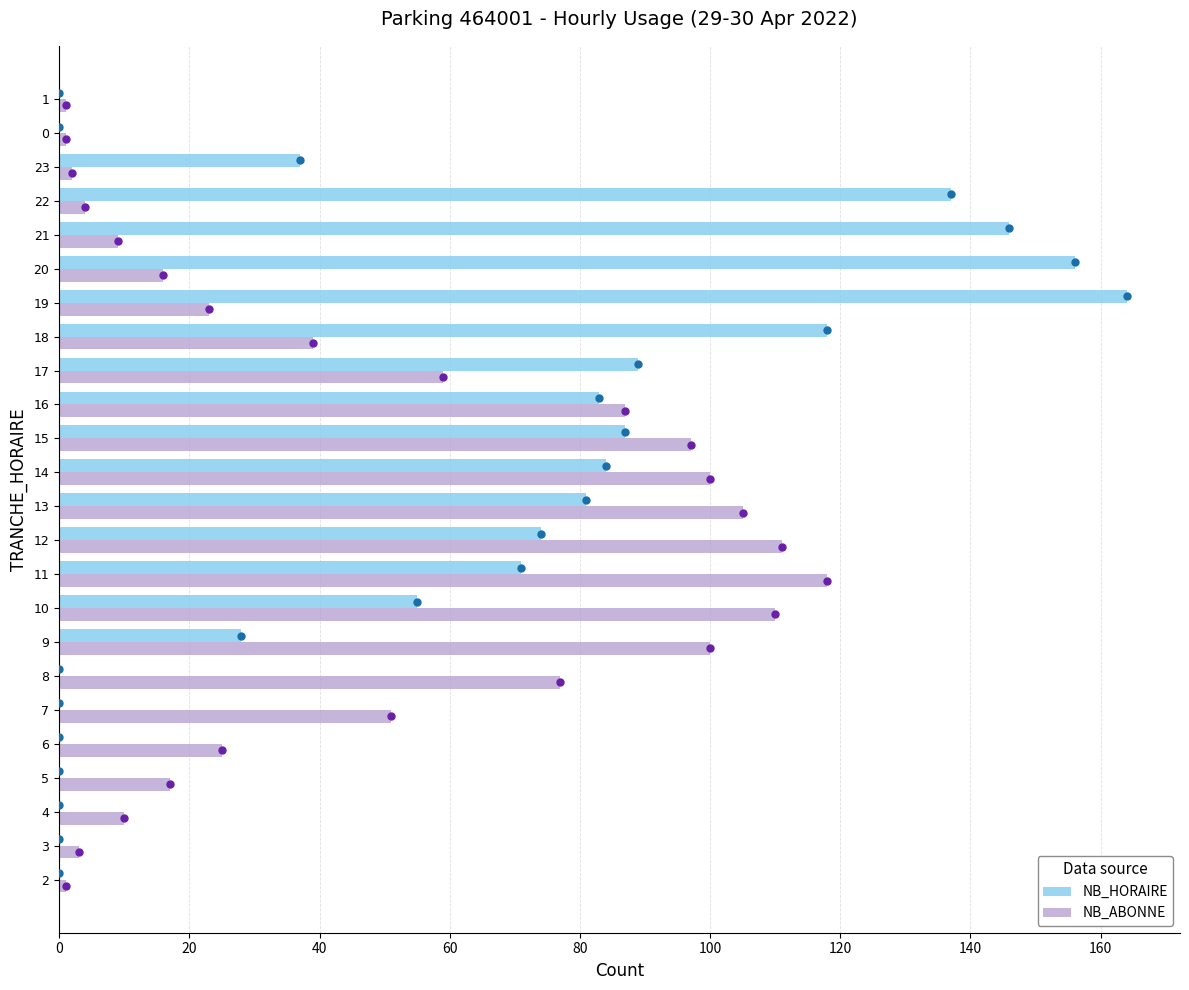

What are all the series names shown in the legend?

NB_HORAIRE, NB_ABONNE